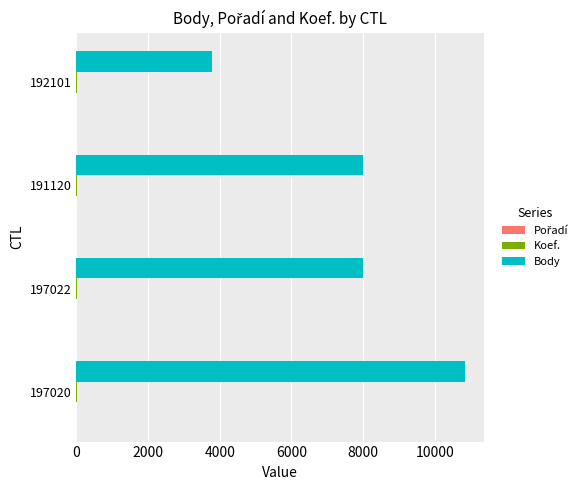

Which series changed the most between 197020 and 197022?

Body